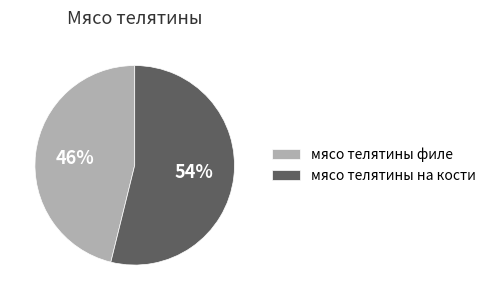

Combined, do мясо телятины на кости and мясо телятины филе account for over 50%?

Yes